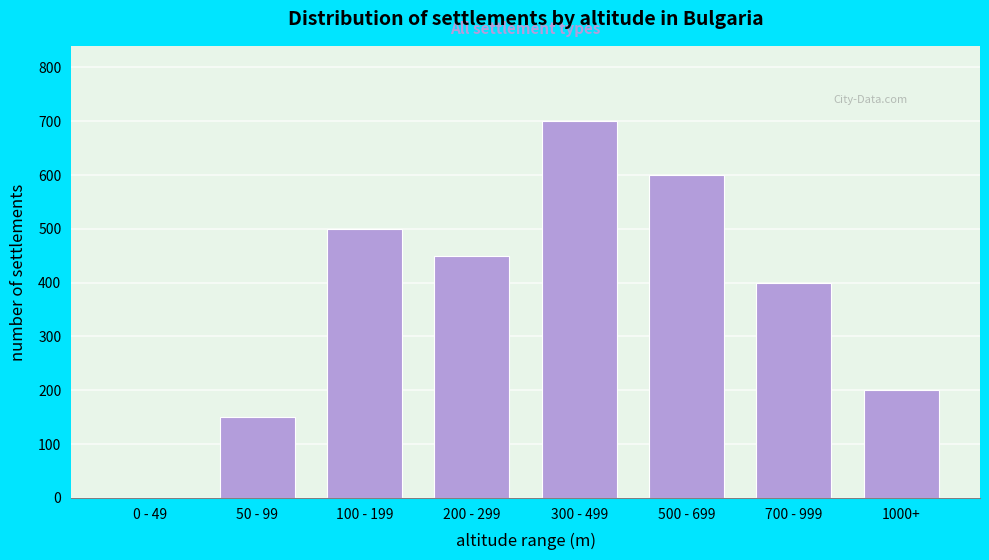

Reading right to left, transcribe all the data shown in this chart.

1000+=200	700 - 999=400	500 - 699=600	300 - 499=700	200 - 299=450	100 - 199=500	50 - 99=150	0 - 49=0